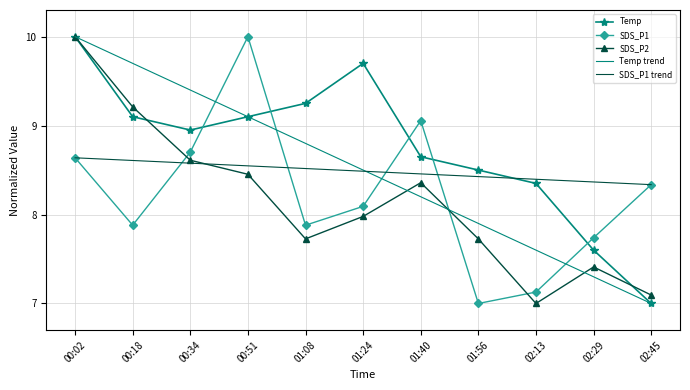

Reading left to right, extract all data points from this chart.

Temp: 10.0	9.1	8.9	9.1	9.2	9.7	8.6	8.5	8.3	7.6	7.0
SDS_P1: 8.6	7.9	8.7	10.0	7.9	8.1	9.1	7.0	7.1	7.7	8.3
SDS_P2: 10.0	9.2	8.6	8.5	7.7	8.0	8.4	7.7	7.0	7.4	7.1